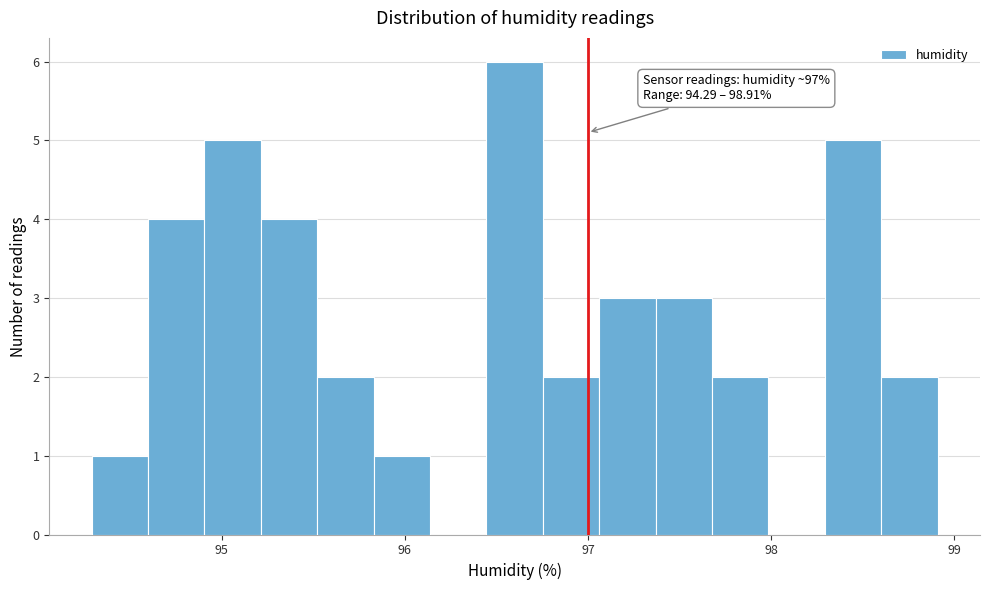

Around what value on the x-axis is the tallest bar? Give the approximate position of its centre, as read against the axis.

96.6